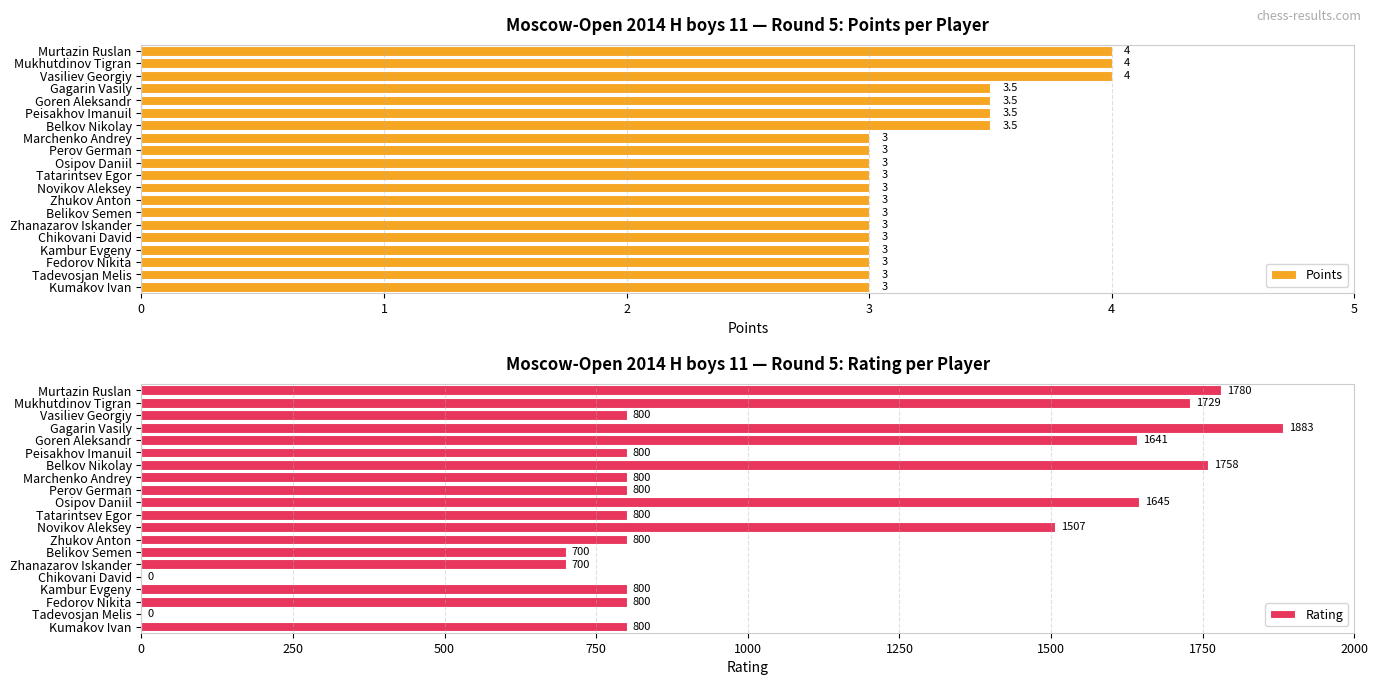

What is the lowest value of the Points series?

3.0